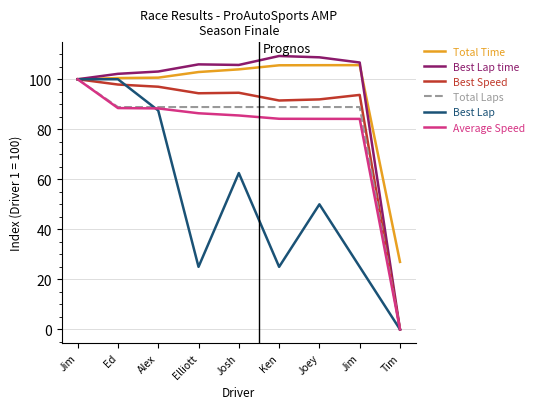

Is the value of Best Lap time at Joey greater than the value of Best Speed at Jim?

Yes